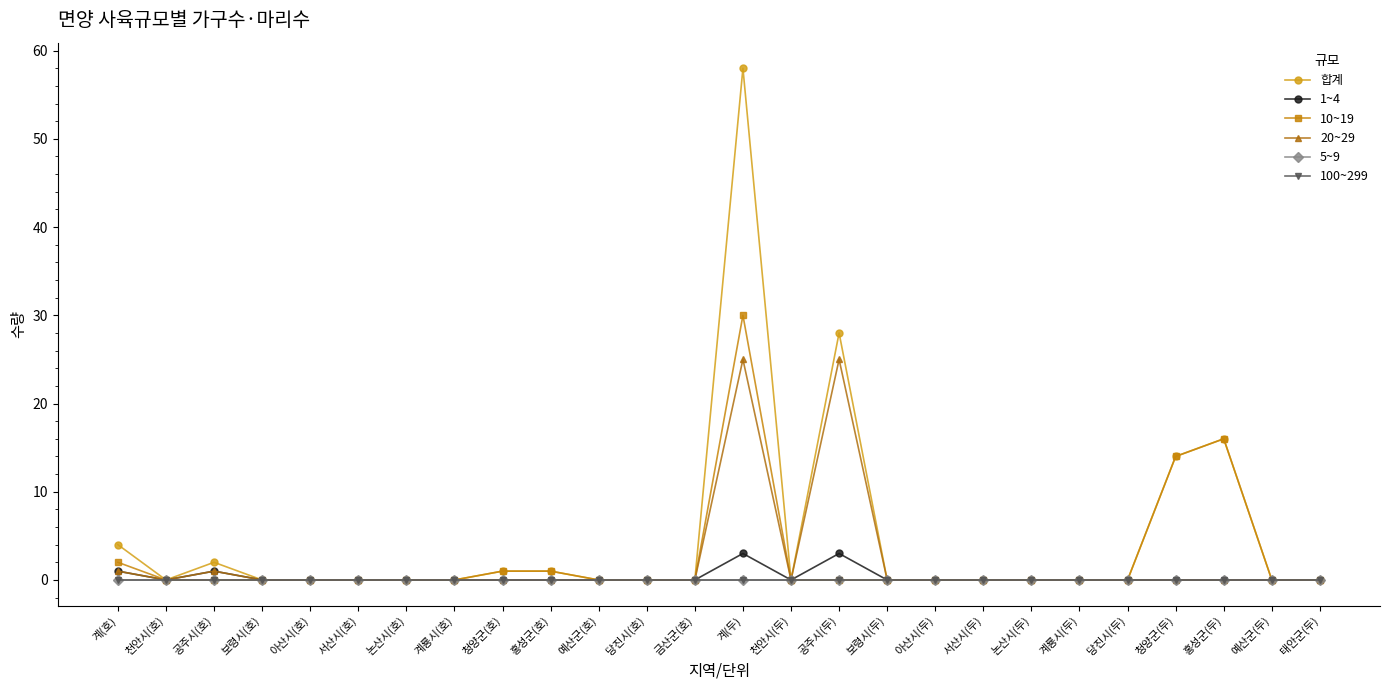

List the labels in order of 합계 value, largest first.

계(두), 공주시(두), 홍성군(두), 청양군(두), 계(호), 공주시(호), 청양군(호), 홍성군(호), 천안시(호), 보령시(호), 아산시(호), 서산시(호), 논산시(호), 계룡시(호), 예산군(호), 당진시(호), 금산군(호), 천안시(두), 보령시(두), 아산시(두), 서산시(두), 논산시(두), 계룡시(두), 당진시(두), 예산군(두), 태안군(두)